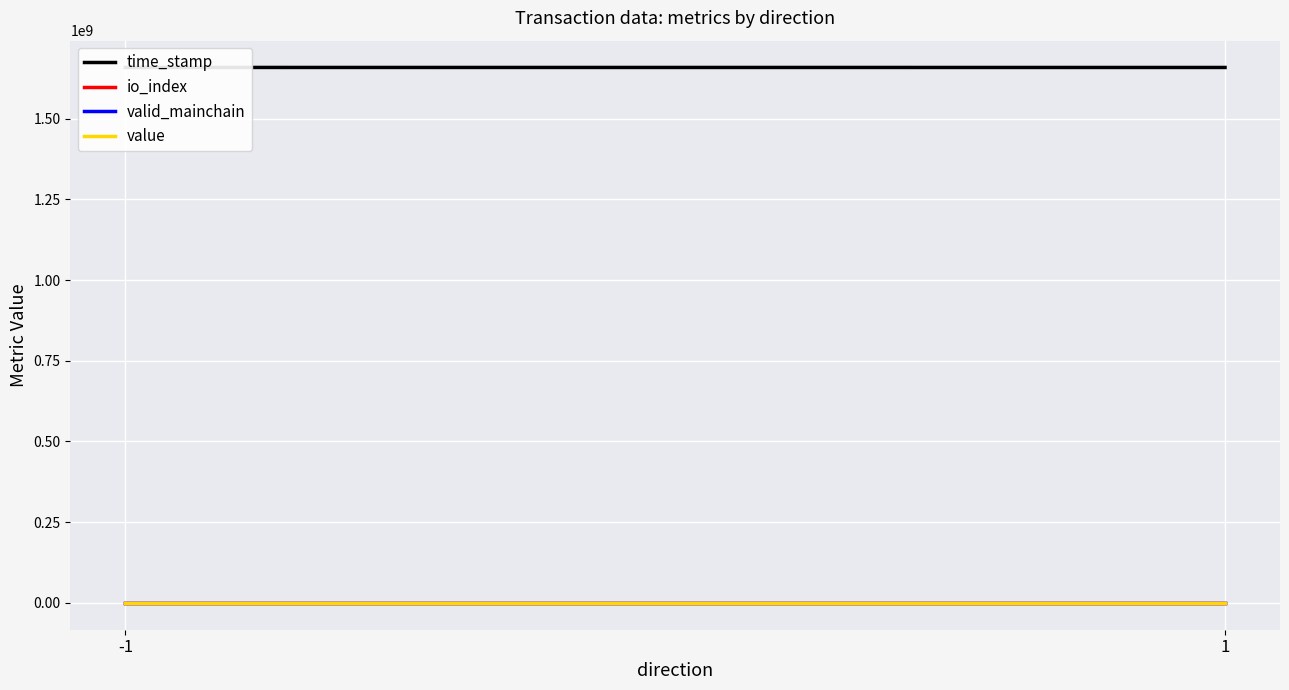

Is the value of valid_mainchain at -1 greater than the value of time_stamp at -1?

No